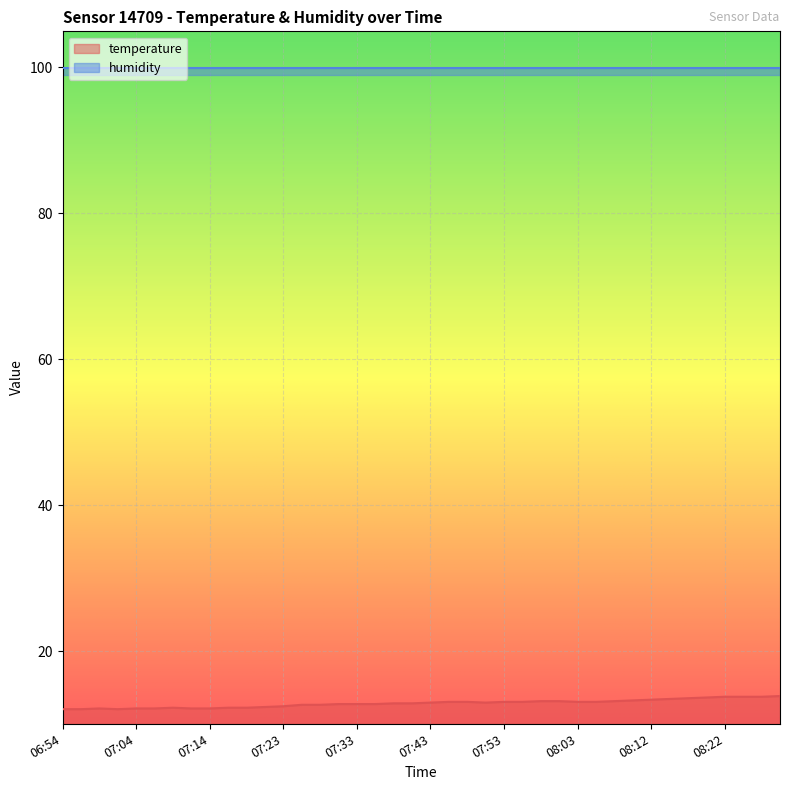

What is the label of the 15th point from the right?

07:55